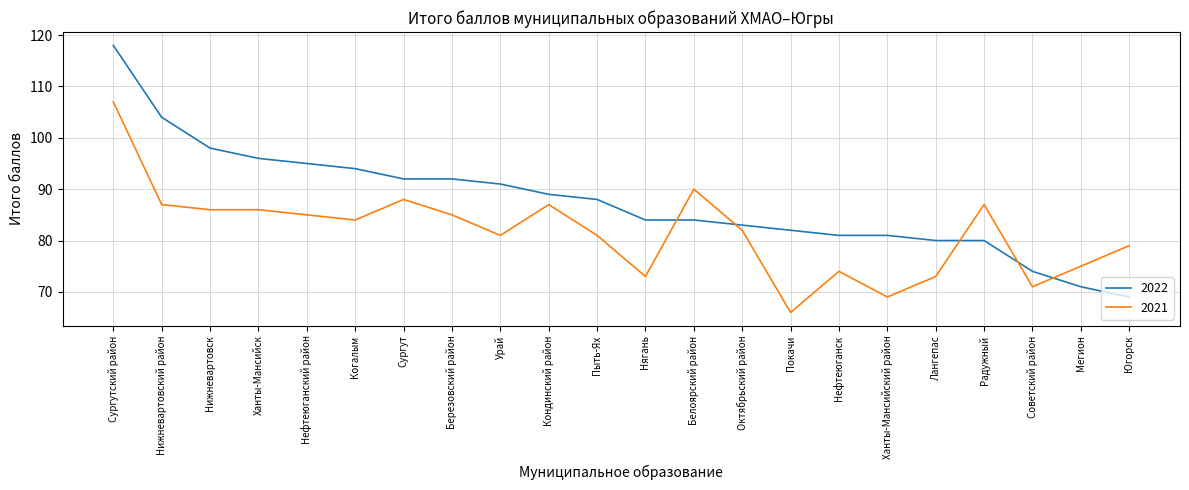

What is the minimum value shown in the chart?

66